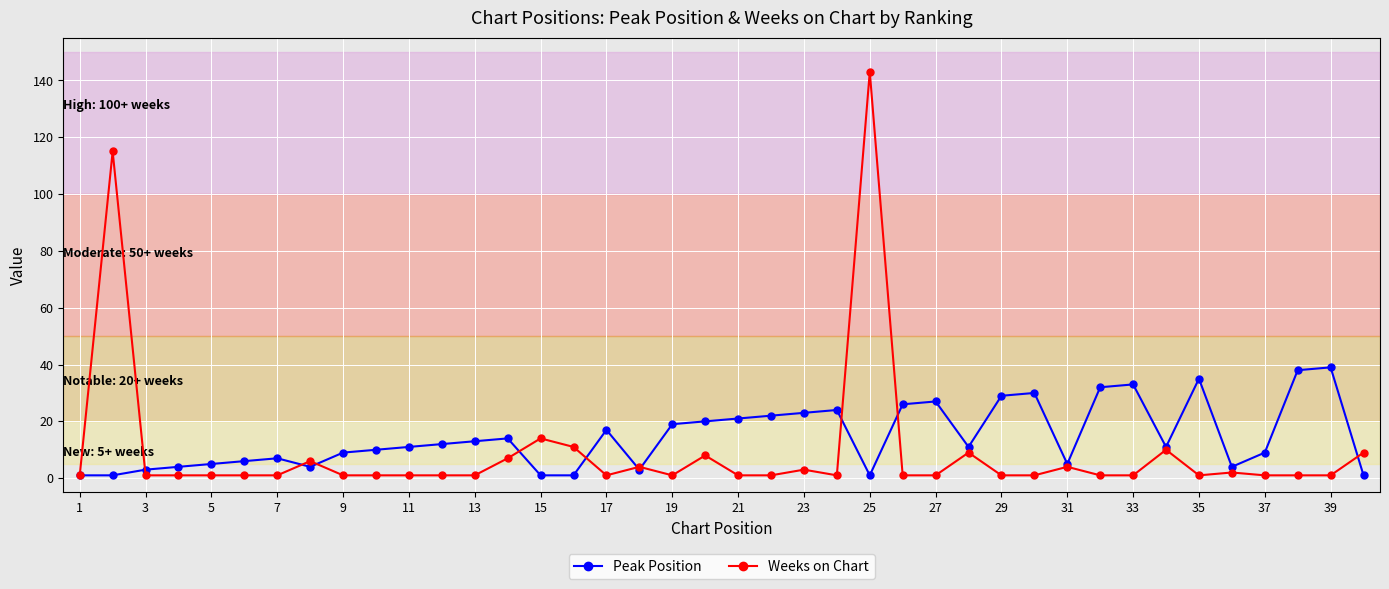

What is the difference between the maximum and minimum values in the Peak Position series?

38